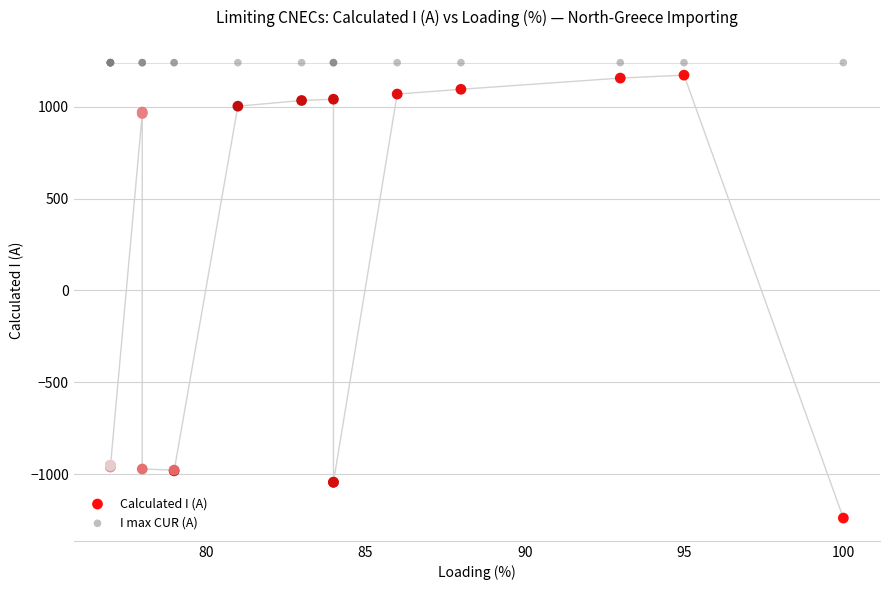

What are all the series names shown in the legend?

Calculated I (A), I max CUR (A)